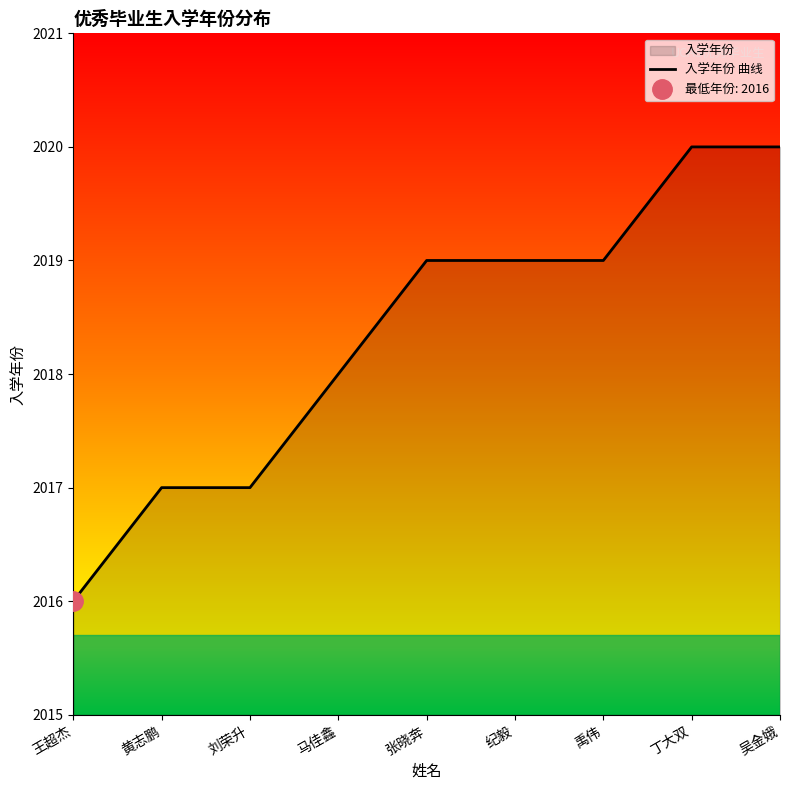

Which label corresponds to the smallest value in the chart?

王超杰